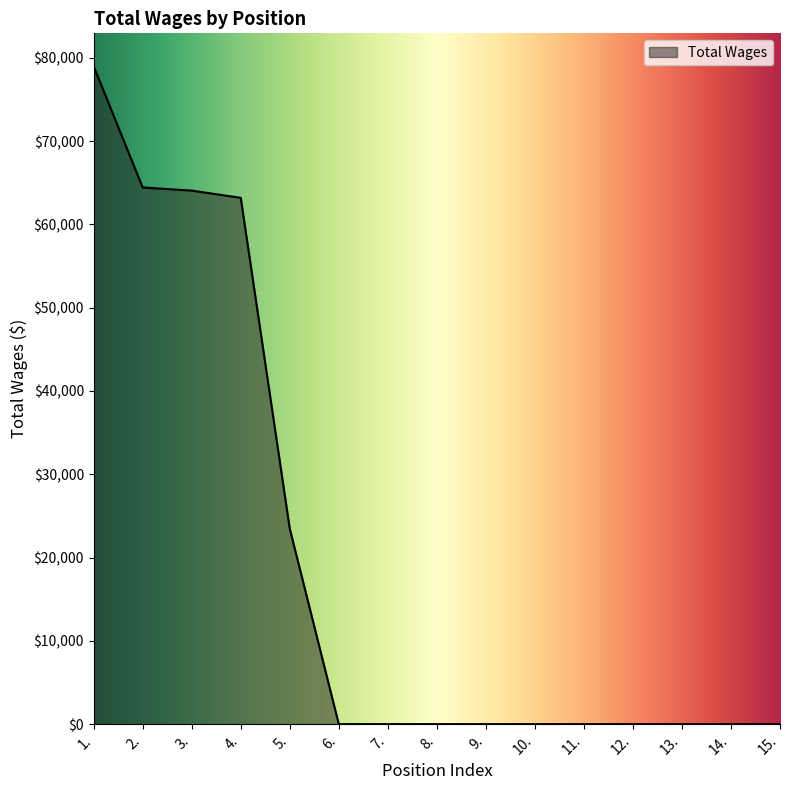

Is it true that the value at 9. is 0?

True